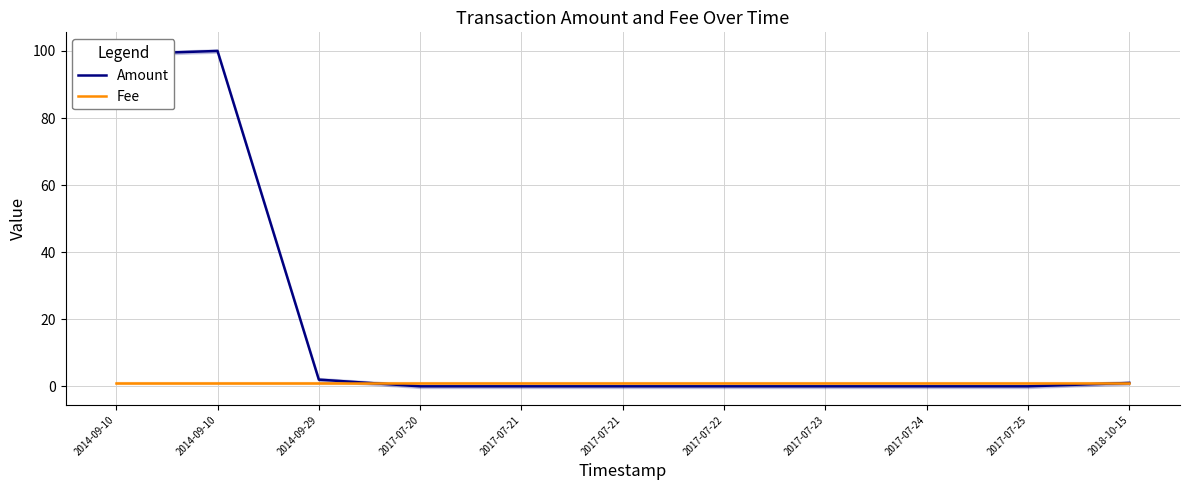

At 2014-09-29, list the series in order from smallest to largest.

Fee, Amount